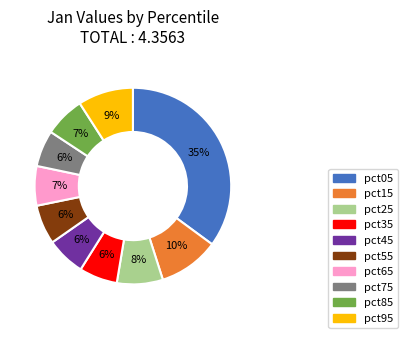

Which has a higher value, pct15 or pct85?

pct15